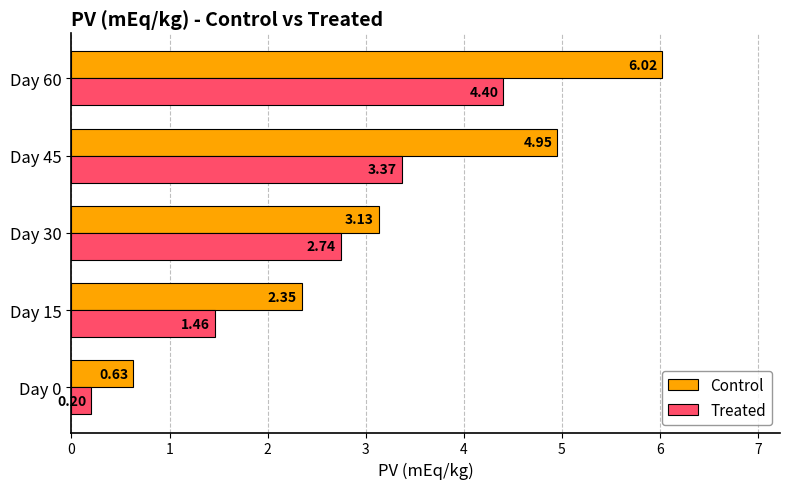

Between Day 15 and Day 45, which series saw the biggest shift?

Control